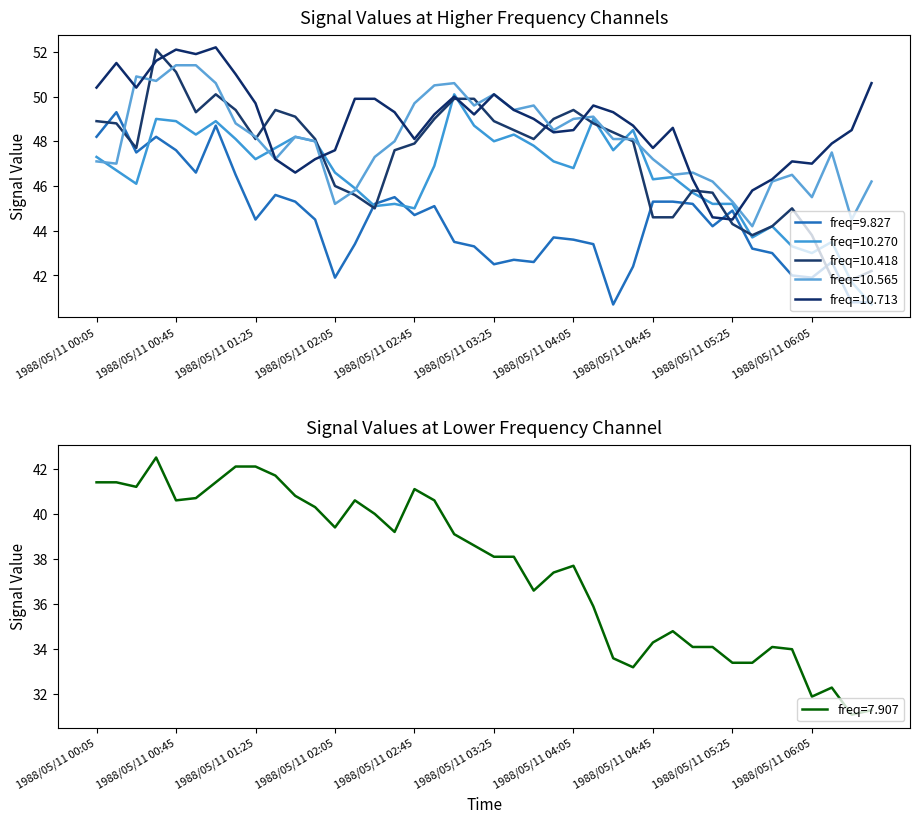

True or false: 10.270 has a value of 47.6 at 1988/05/11 04:25.

True